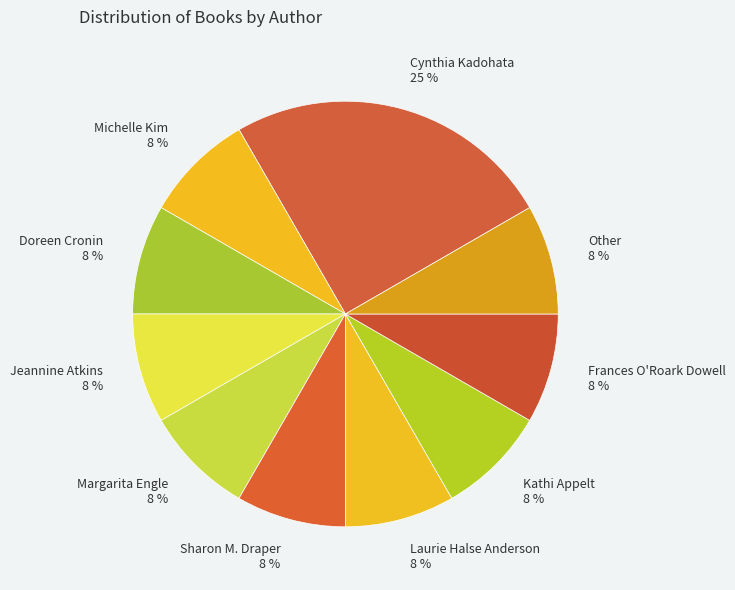

To the nearest percent, what is the average slice percentage?

10%